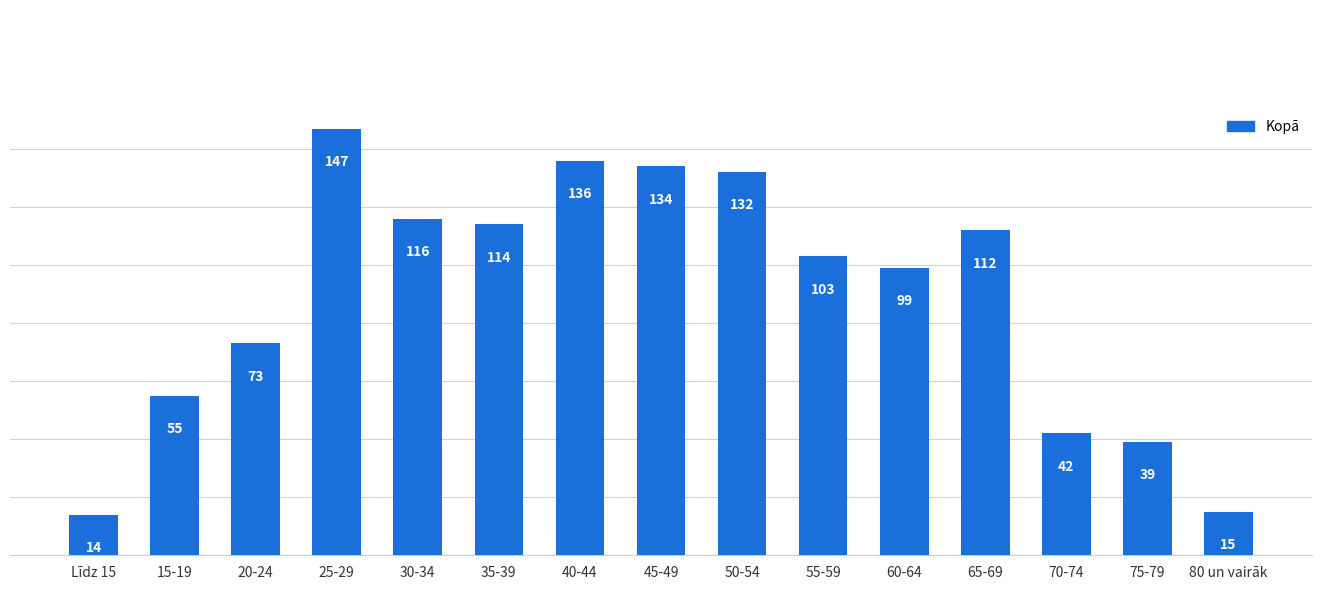

What is the change in value from 25-29 to 75-79?

-108